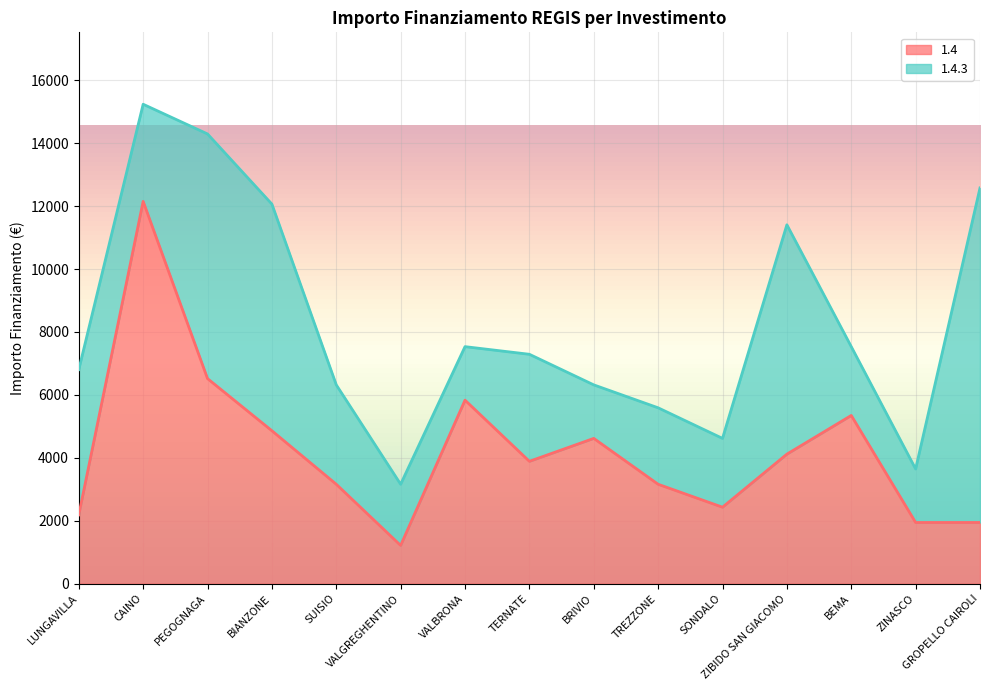

What position from the right is VALGREGHENTINO?

10